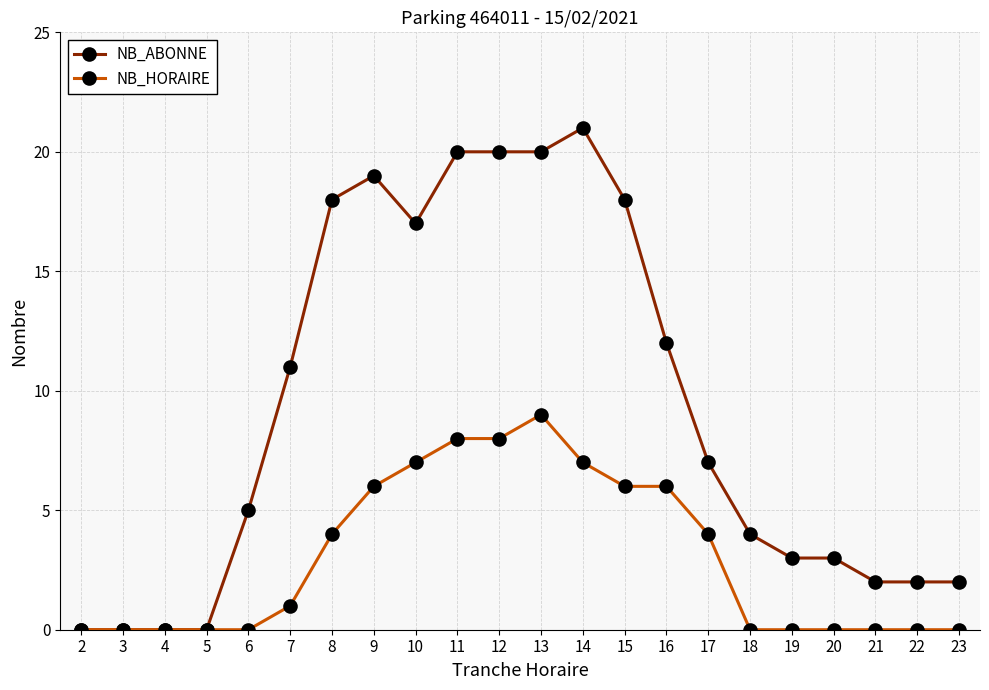

Which series changed the most between 9 and 20?

NB_ABONNE